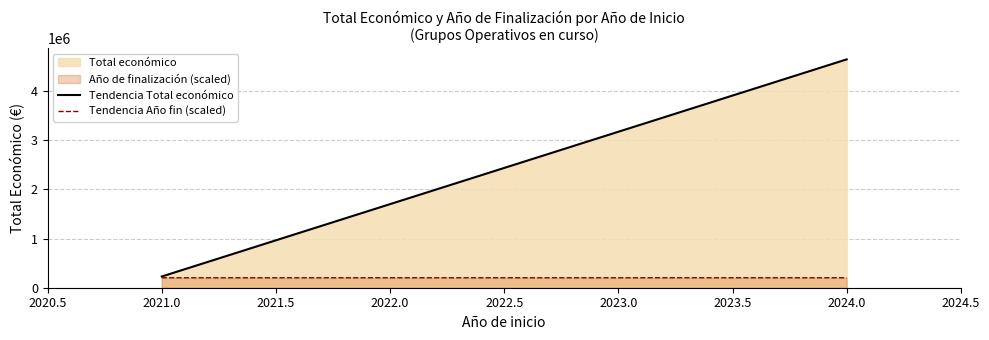

How many data points in Tendencia Año fin (scaled) are above 202688?

1